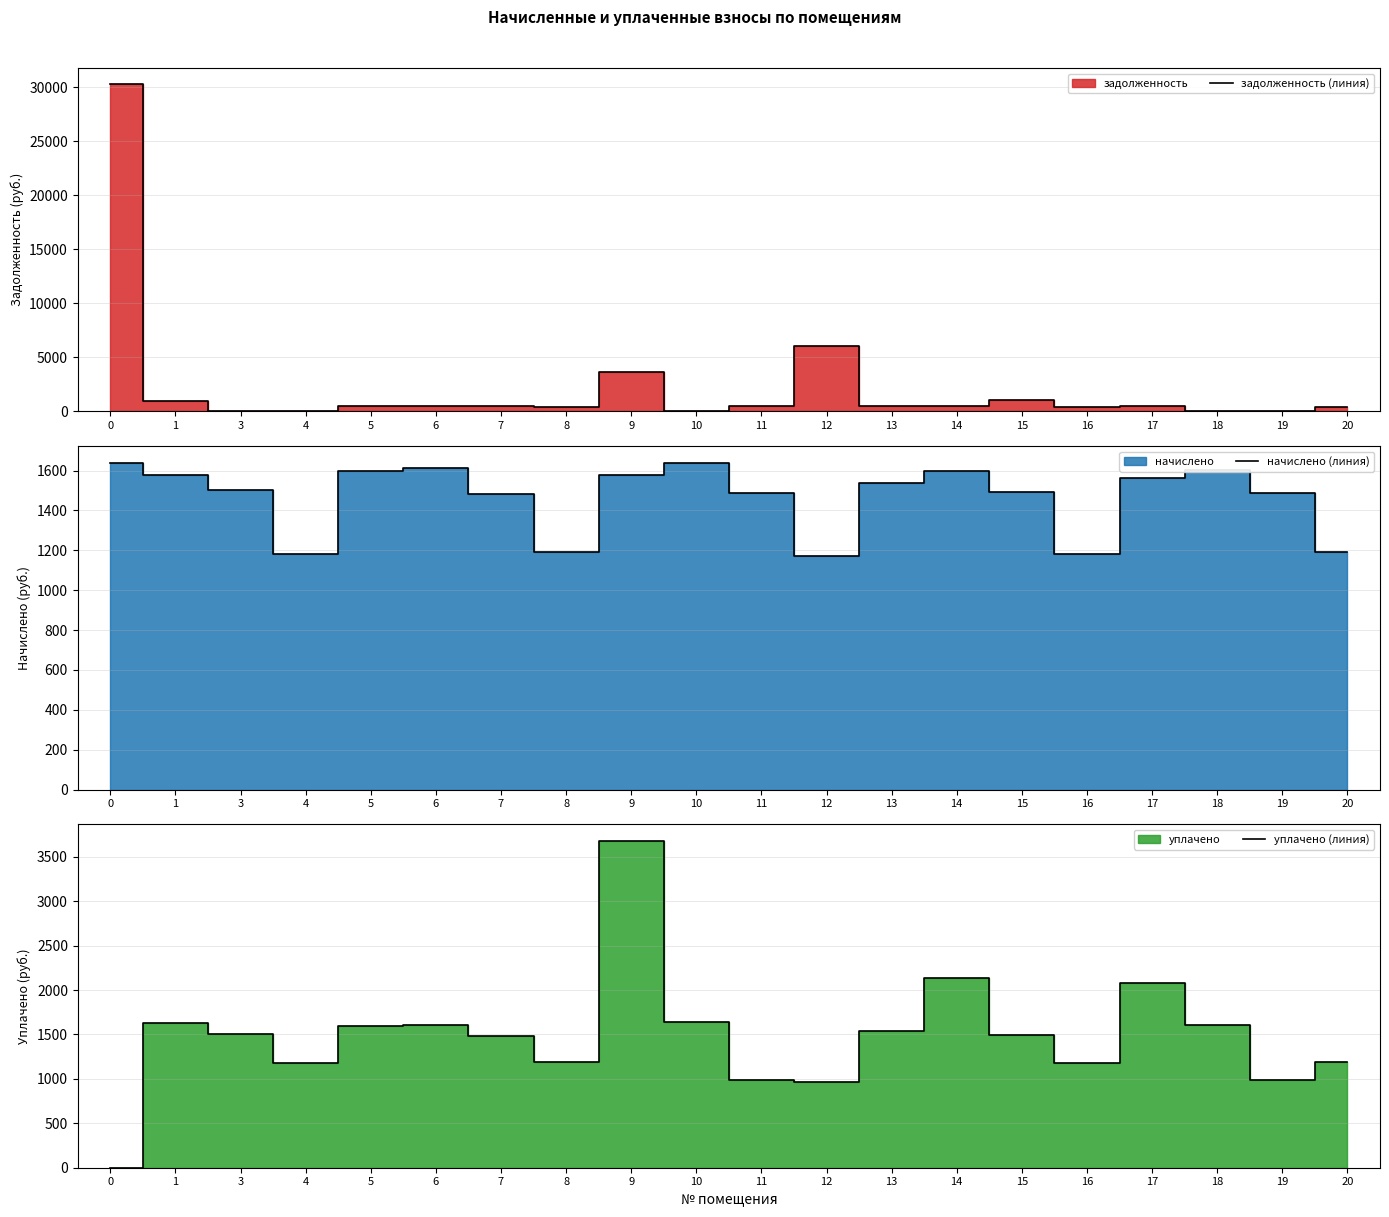

What is the lowest value of the начислено (линия) series?

1172.5